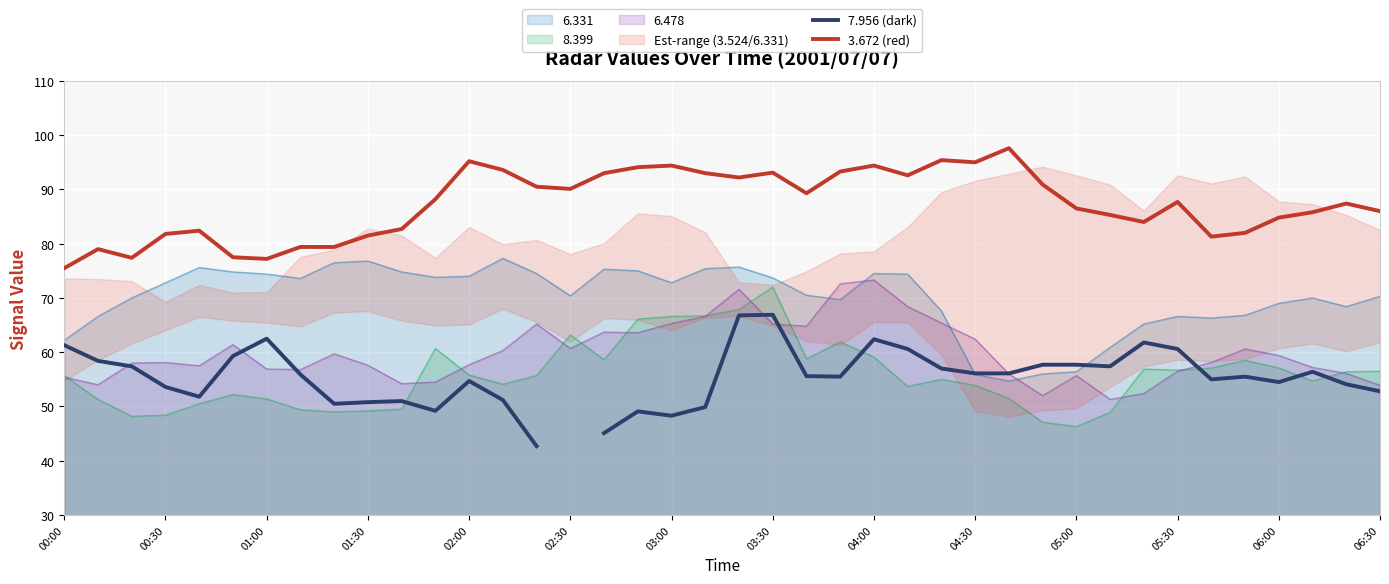

Which category has the highest value in the 8.399 series?

03:30